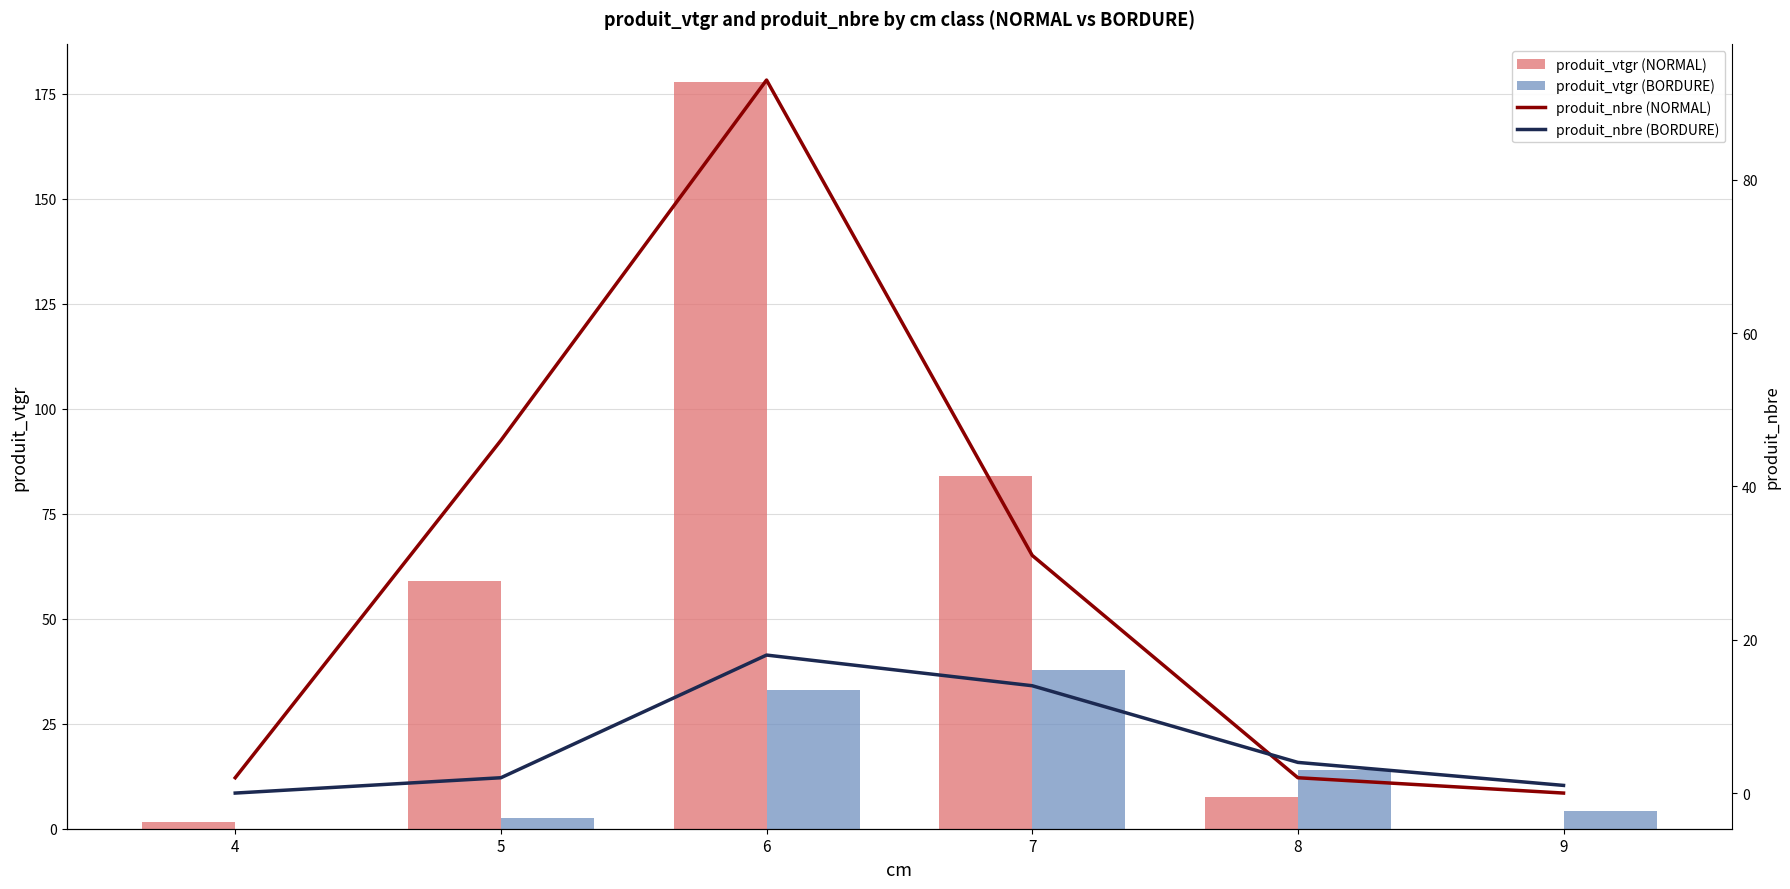

Reading left to right, list all the values displayed in this chart.

produit_vtgr (NORMAL): 4=1.5	5=59.0	6=177.9	7=83.9	8=7.6	9=0.0
produit_vtgr (BORDURE): 4=0.0	5=2.7	6=32.9	7=37.8	8=14.1	9=4.2
produit_nbre (NORMAL): 4=2.0	5=46.0	6=93.0	7=31.0	8=2.0	9=0.0
produit_nbre (BORDURE): 4=0.0	5=2.0	6=18.0	7=14.0	8=4.0	9=1.0